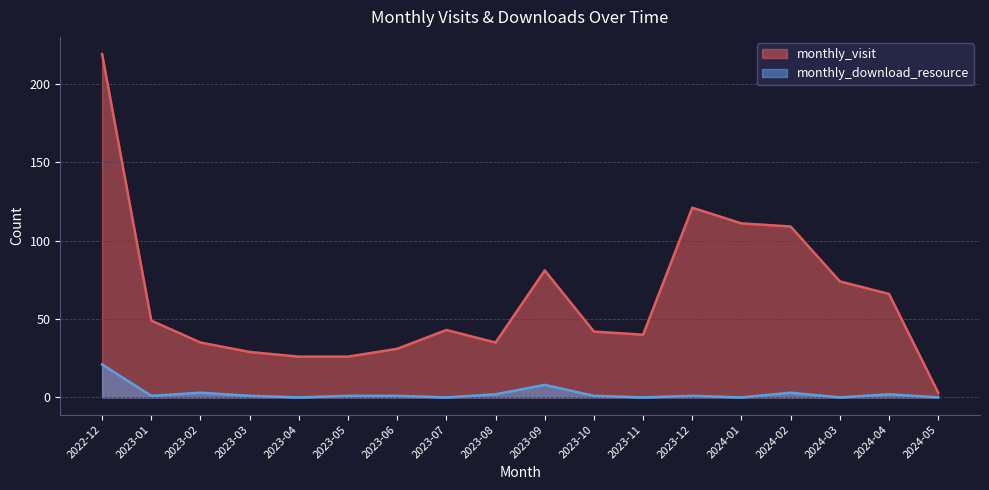

What is the label of the 2nd point from the right?

2024-04